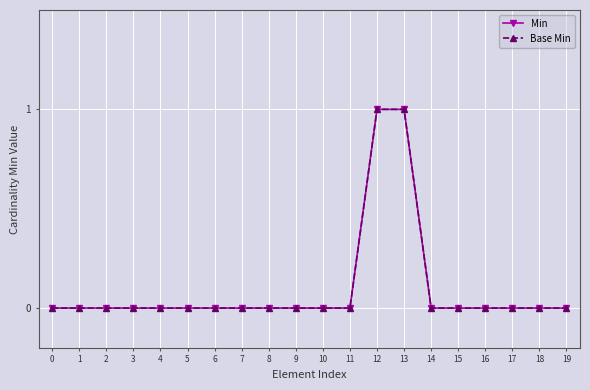

Is this an area chart (filled region under the line)?

No